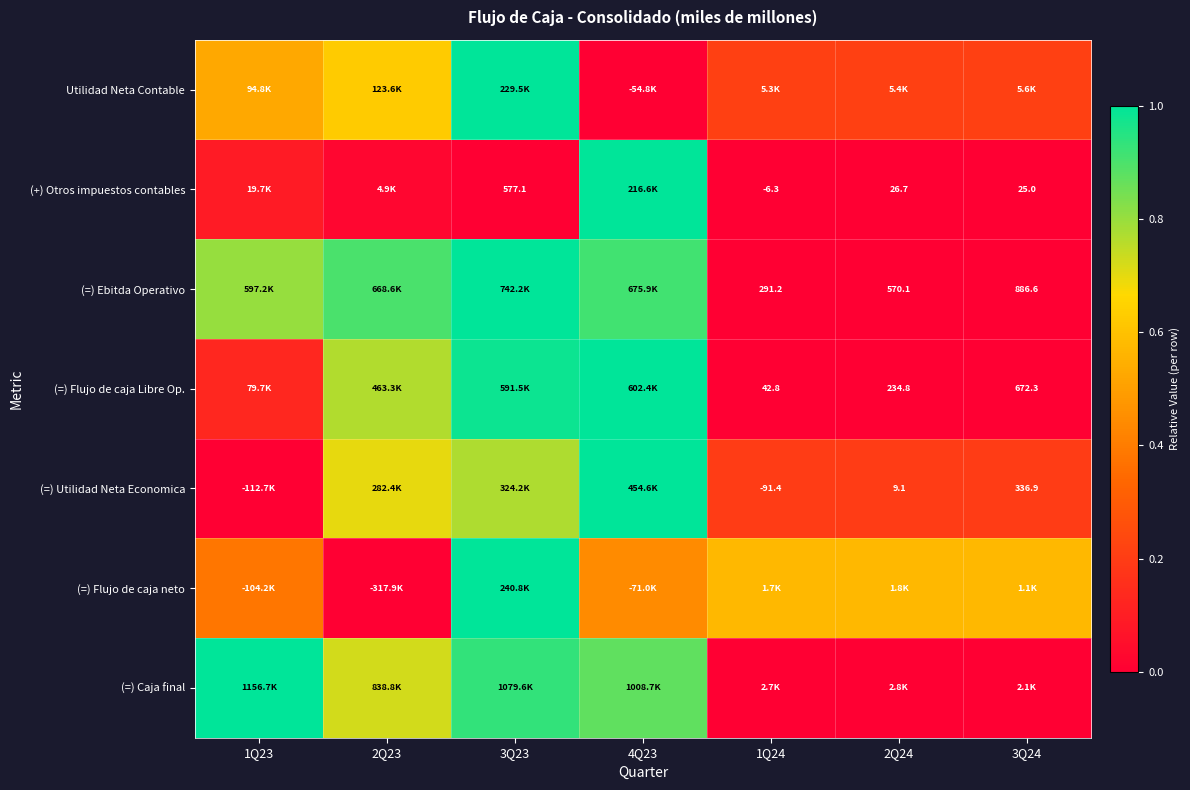

At how many categories does at least one series exceed 0?

7